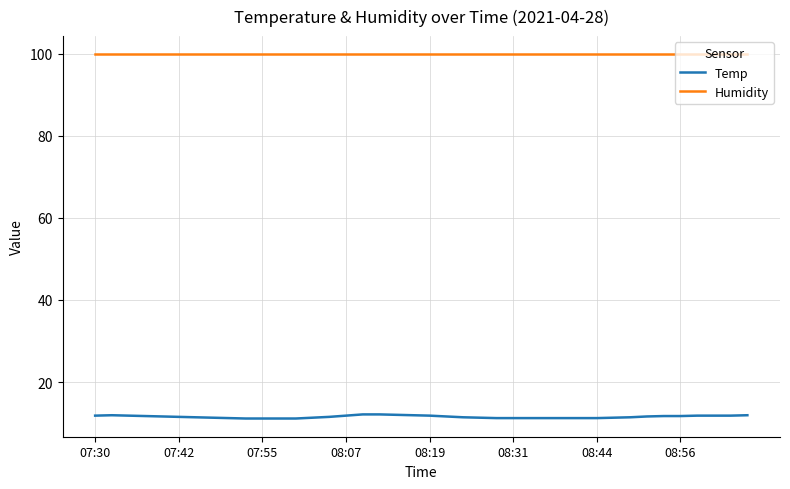

Which series has the largest range (max minus min)?

Temp